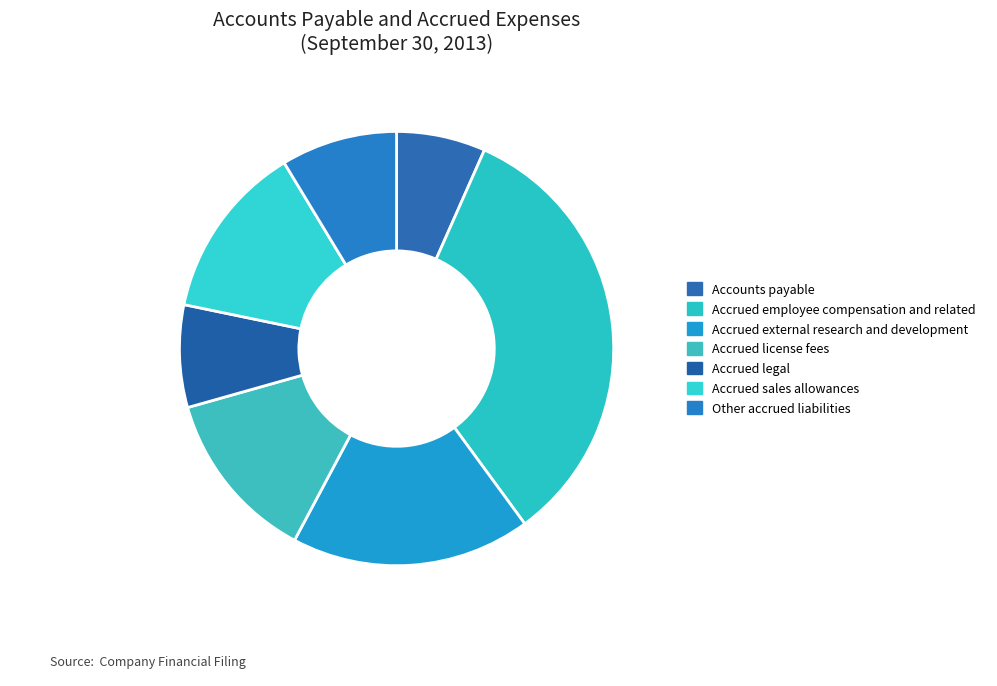

To the nearest percent, what is the difference between the largest and smallest slice percentages?

27%